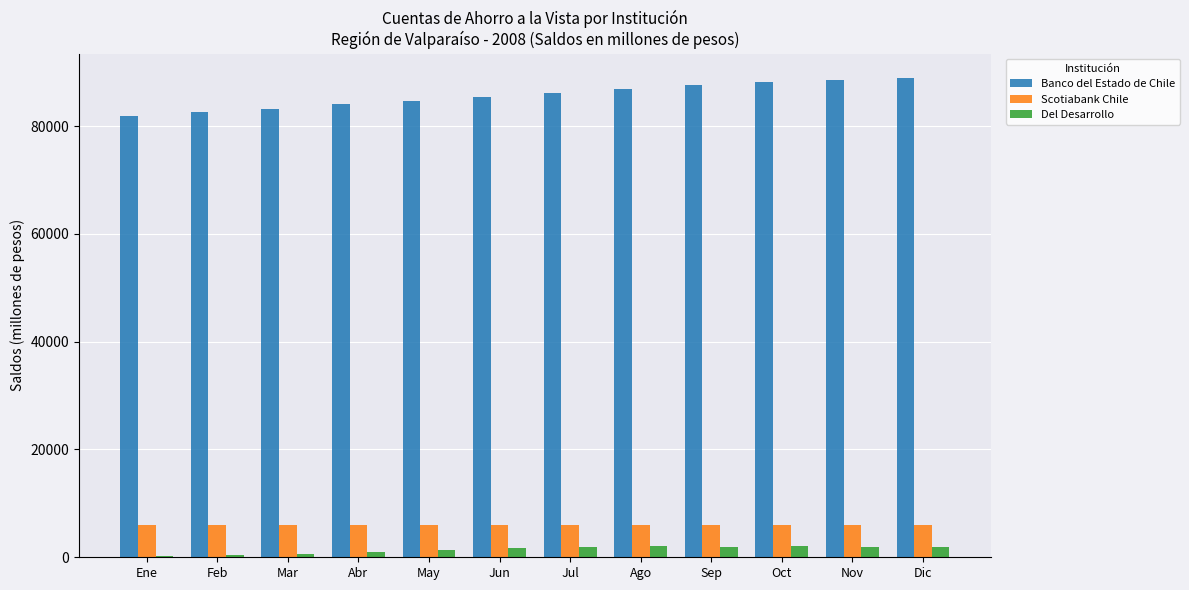

What is the total value across all series at Jul?

94057